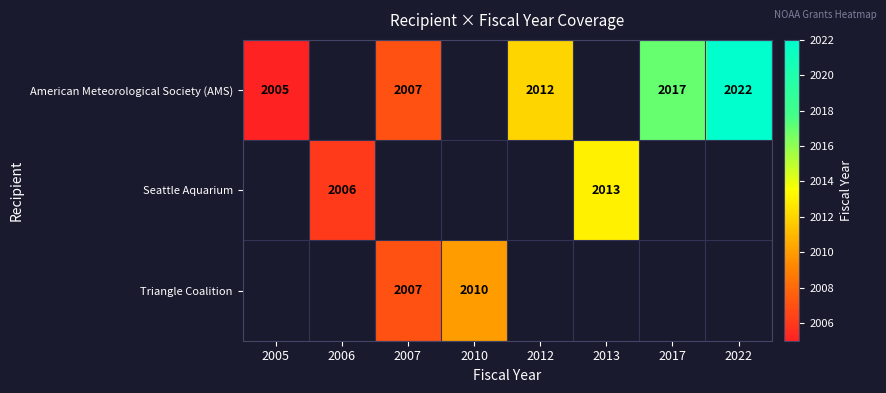

Is it true that American Meteorological Society (AMS) equals 558 at 2022?

False